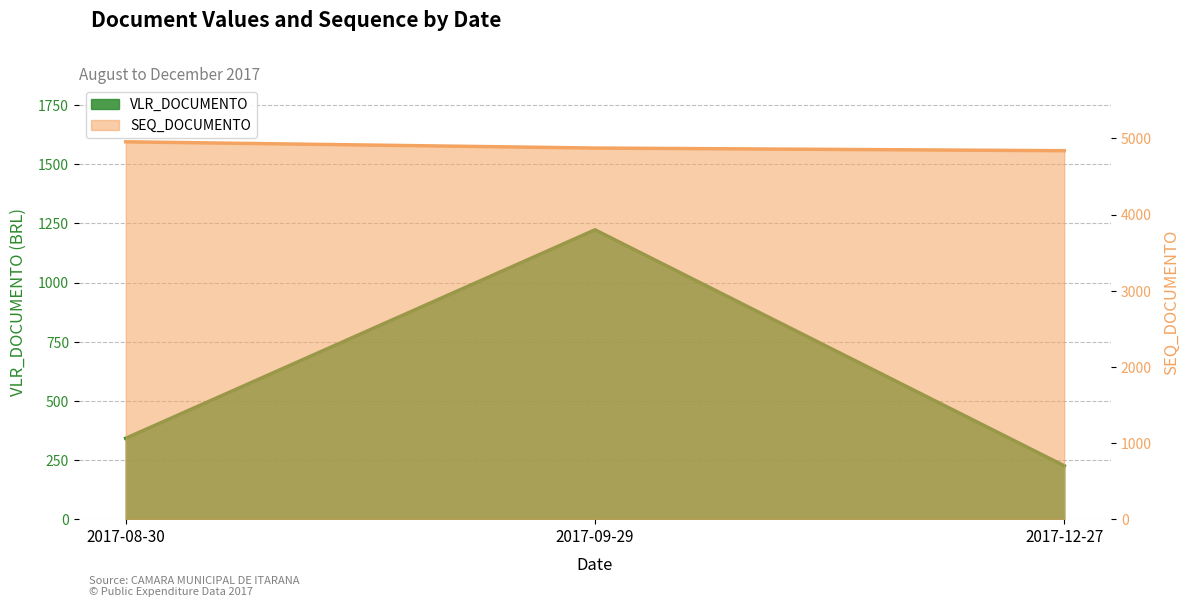

What is the label of the 1st point from the right?

2017-12-27